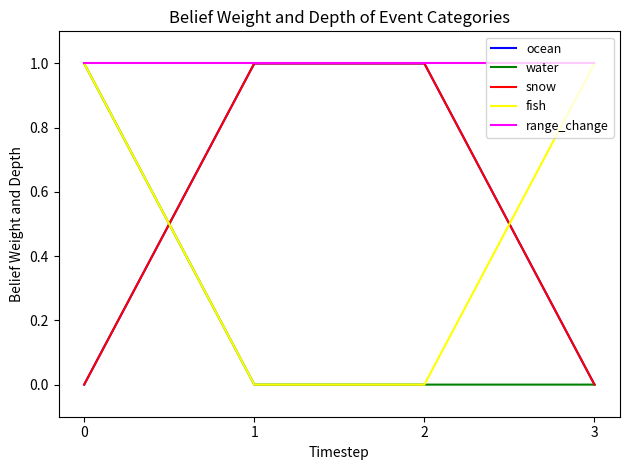

What is the value of the range_change point at the 3rd from the left?

1